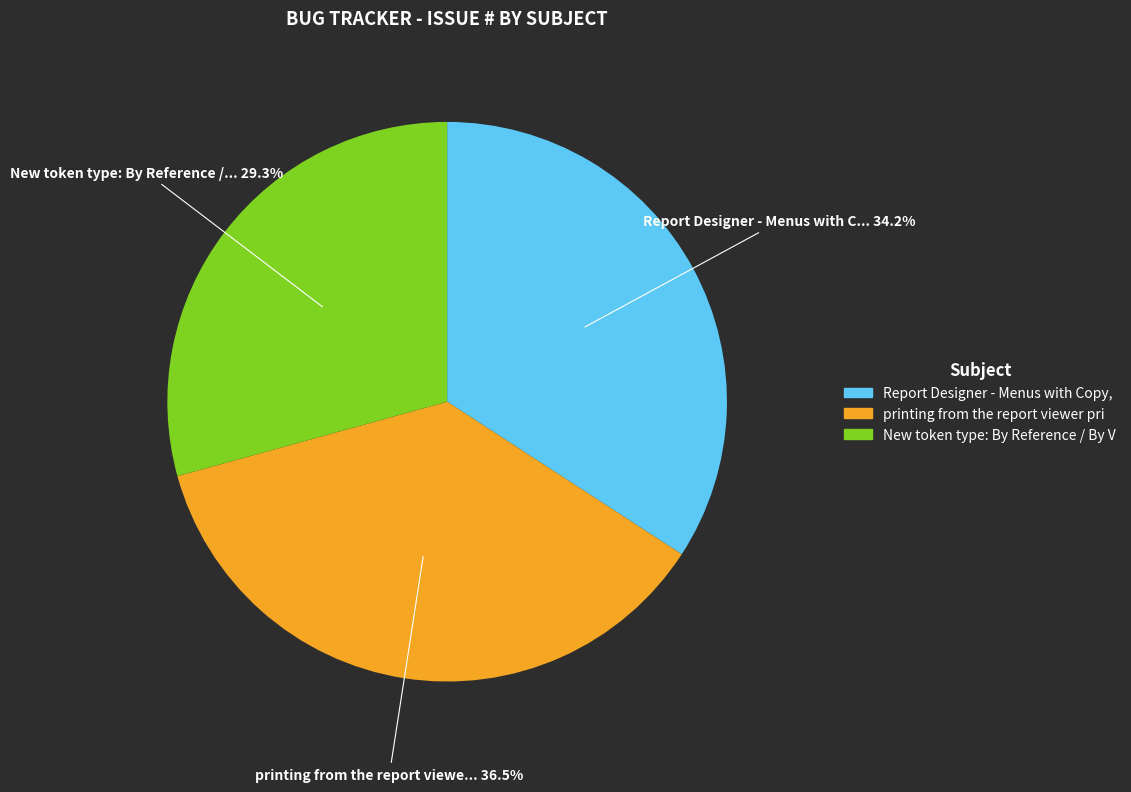

Does any single category account for the majority?

No